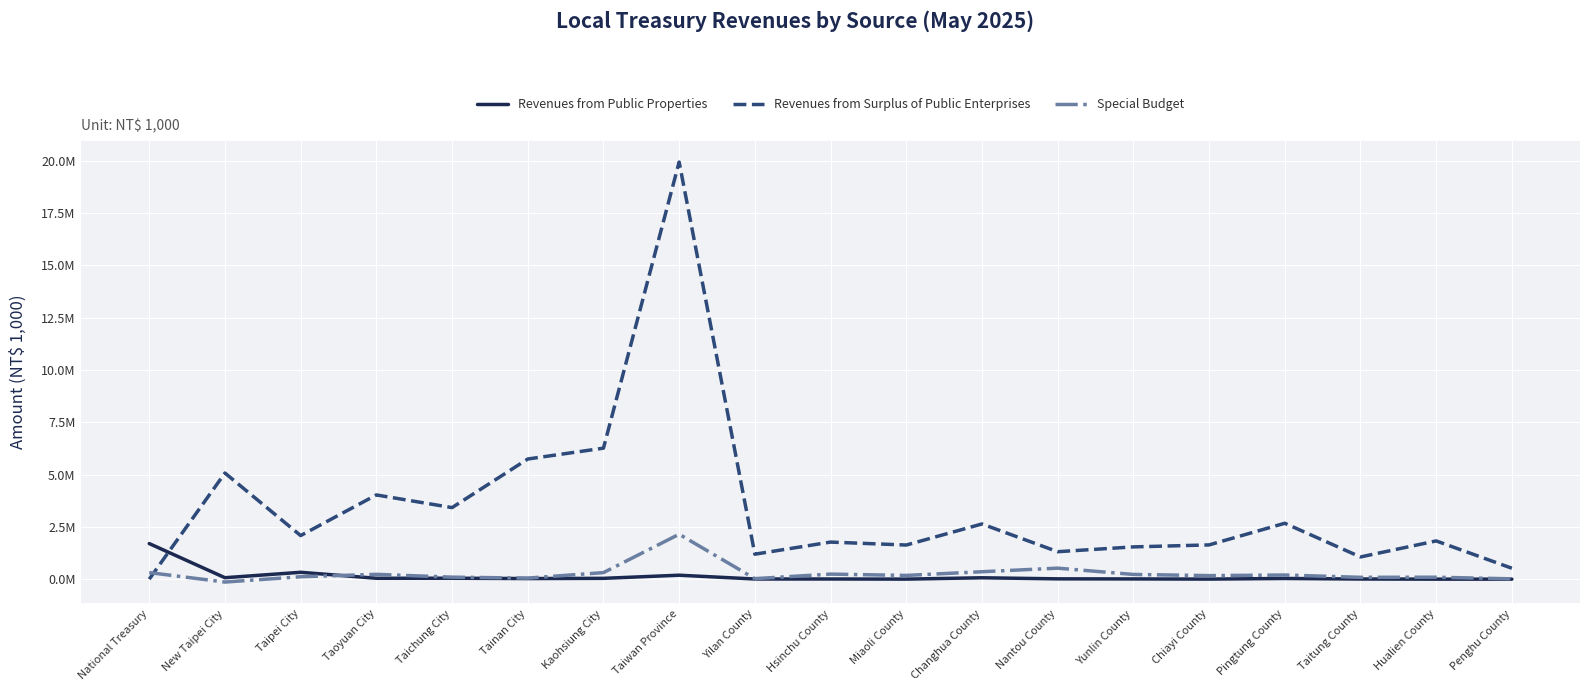

What is the total value across all series at New Taipei City?

5002140